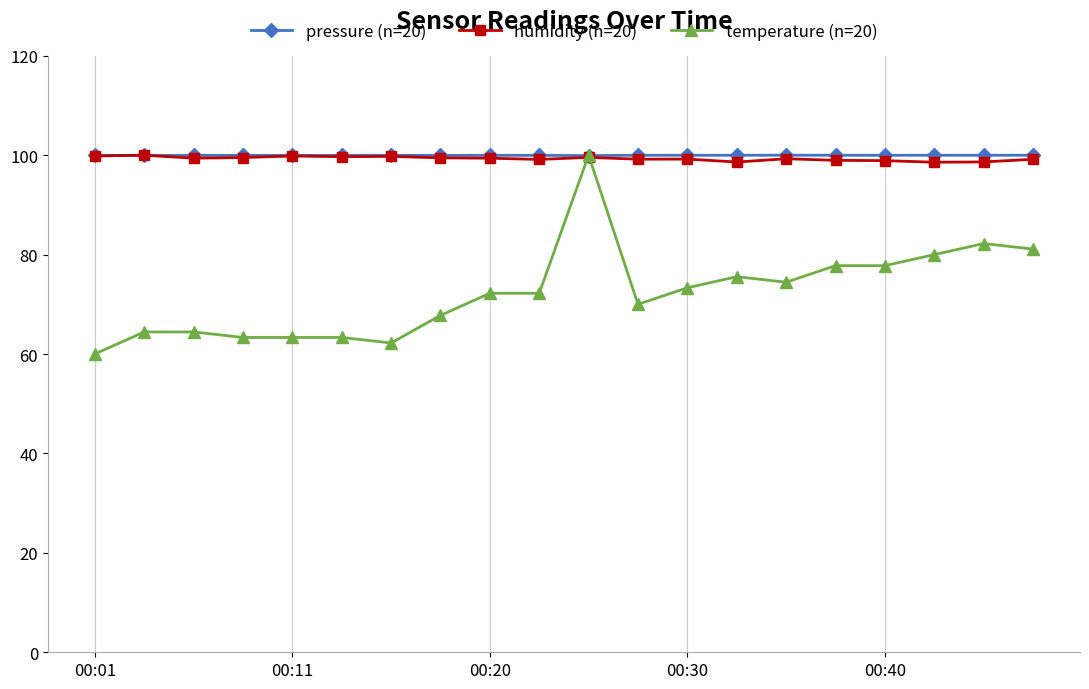

Does the chart display data point markers on the line(s)?

Yes